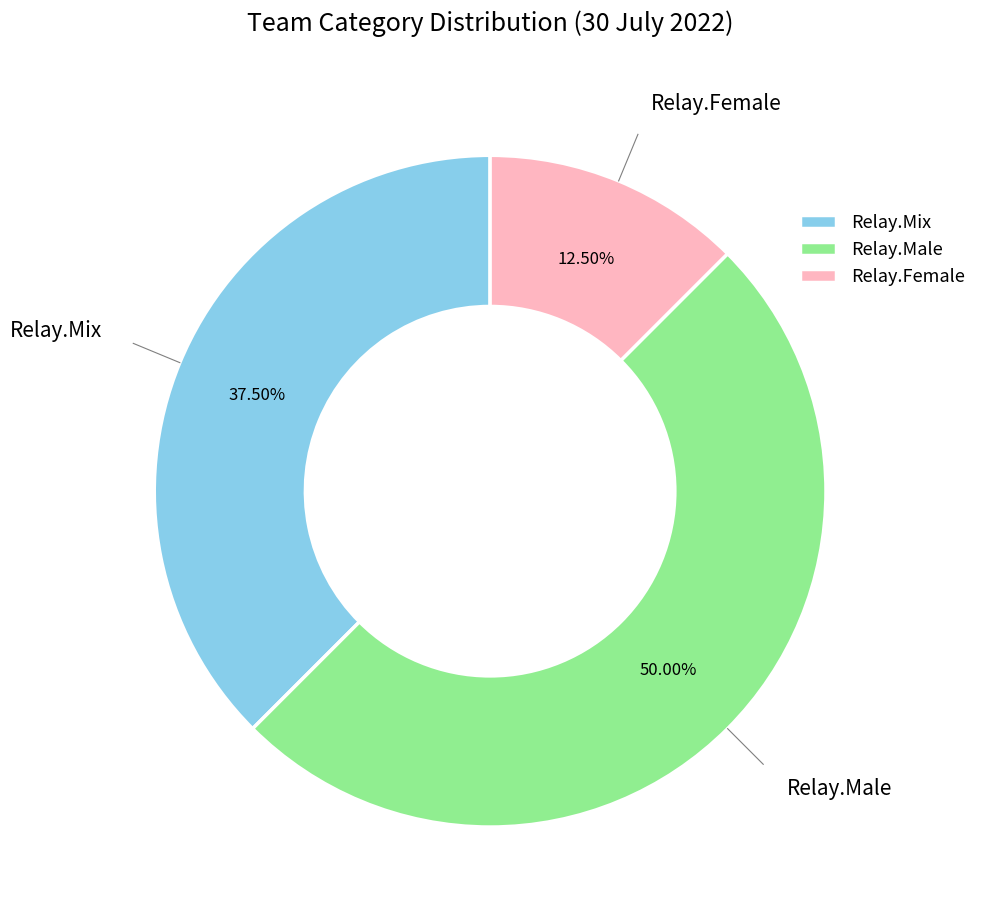

How many segments does this pie chart have?

3